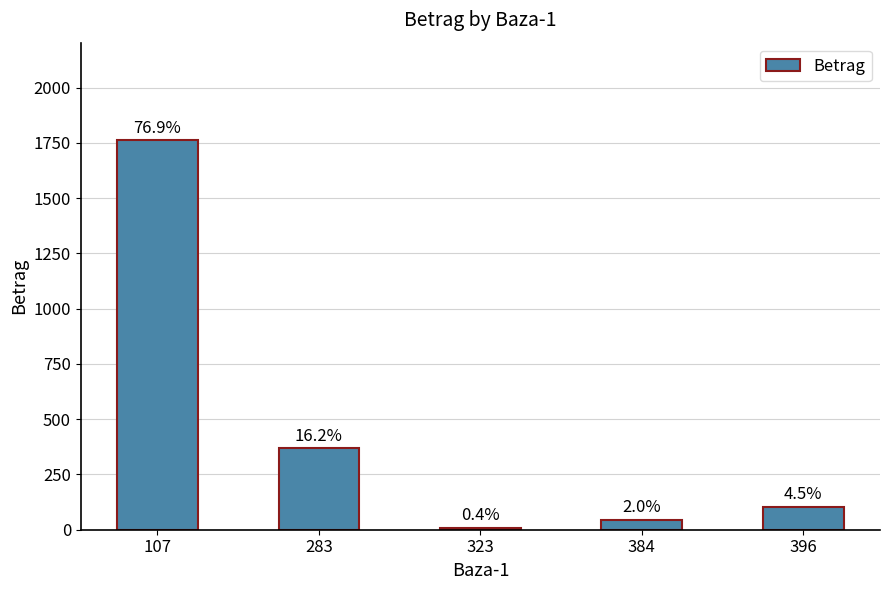

What is the value of the 1st bar from the left?

1762.7